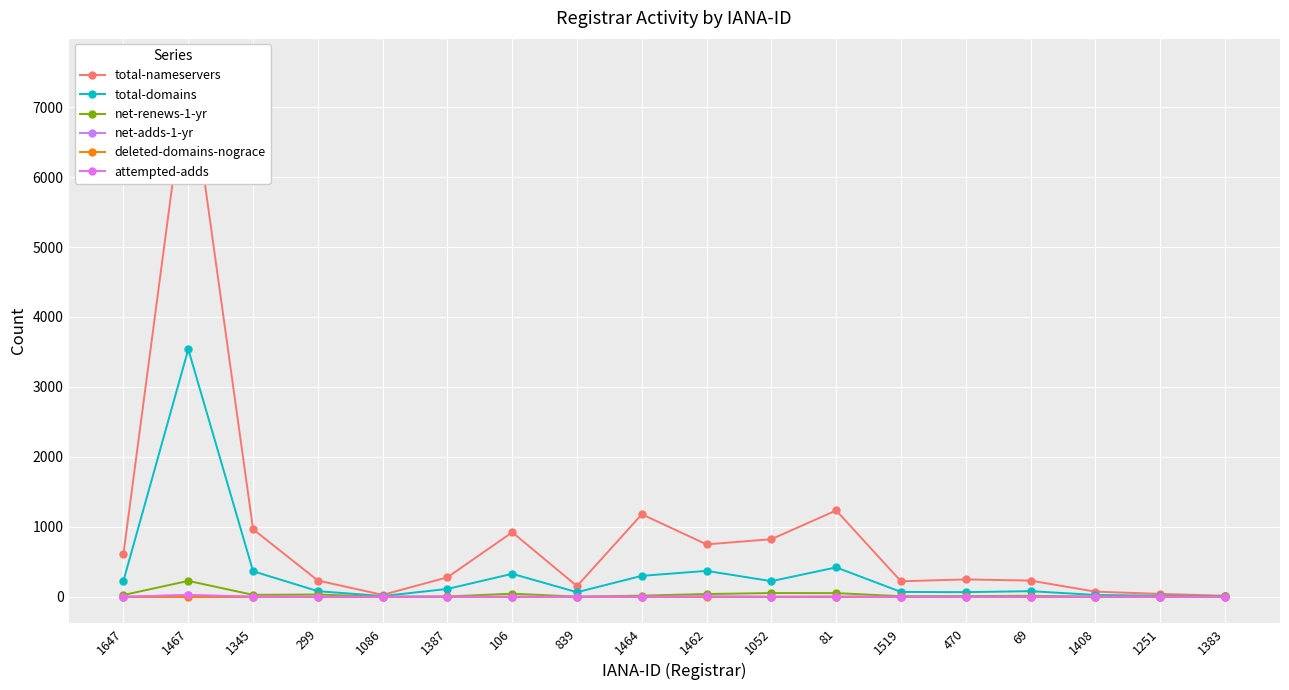

What is the sum of the net-renews-1-yr values at 1408 and 106?

45